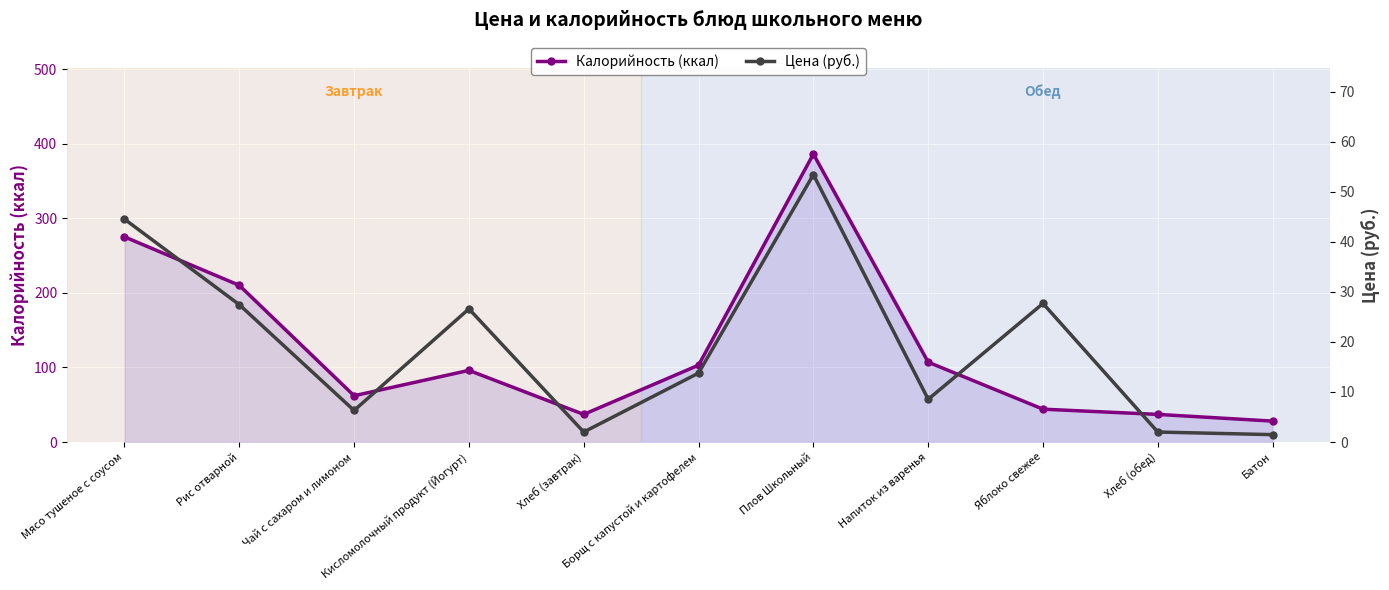

Is the value of Цена (руб.) at Борщ с капустой и картофелем greater than the value of Калорийность (ккал) at Борщ с капустой и картофелем?

No